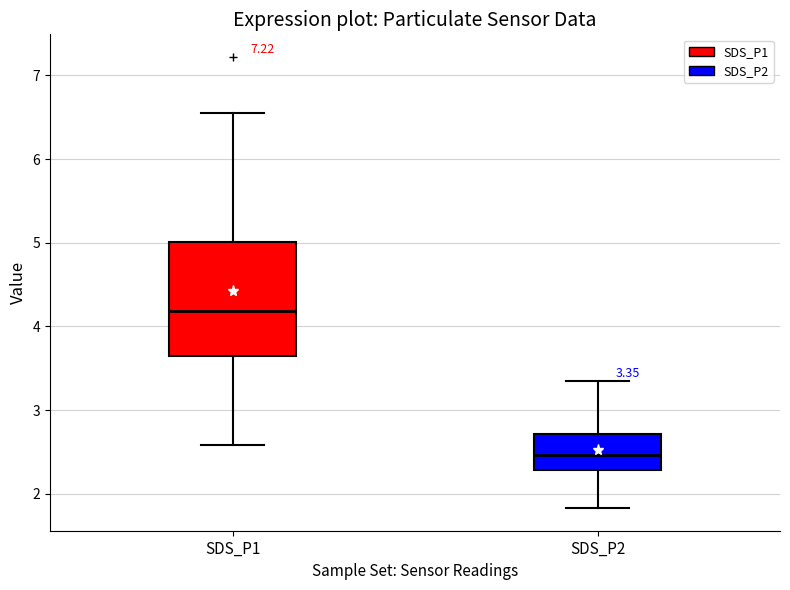

Which box is the tallest, from its lower edge to its upper edge?

SDS_P1